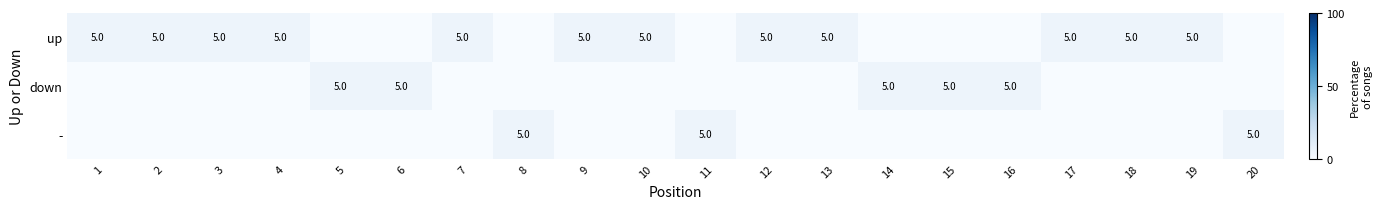

True or false: up has a value of 5 at 10.

True